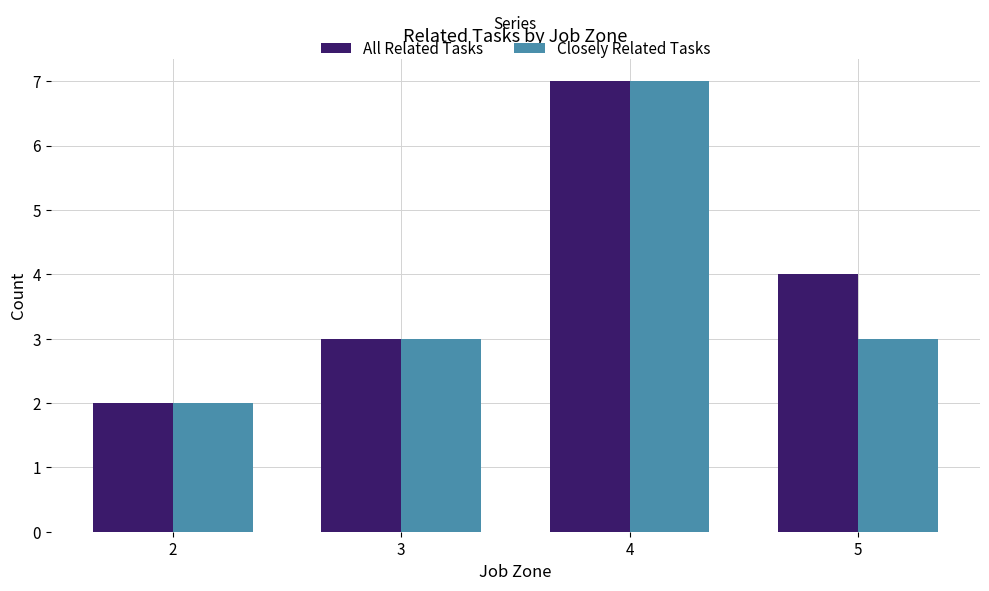

List the labels in order of All Related Tasks value, smallest first.

2, 3, 5, 4